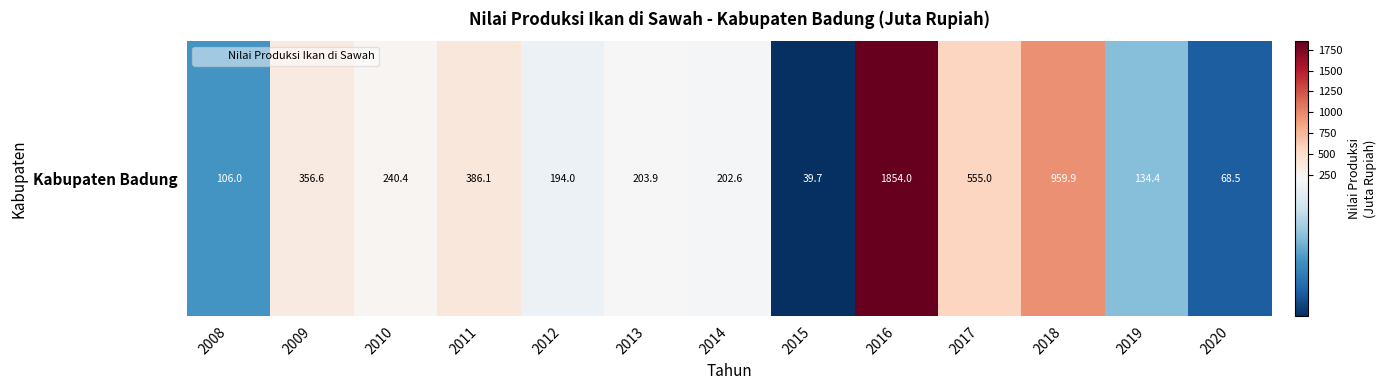

Reading left to right, what are all the values shown in this chart?

2008=106.0	2009=356.6	2010=240.4	2011=386.1	2012=194.0	2013=203.9	2014=202.6	2015=39.7	2016=1854.0	2017=555.0	2018=959.9	2019=134.4	2020=68.5